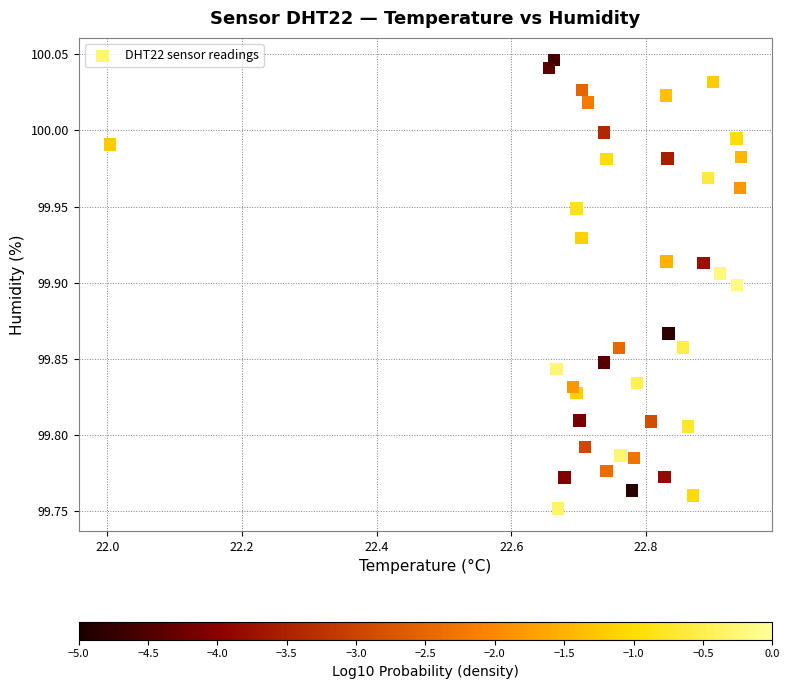

What is the range of X values (max minus min)?

0.9